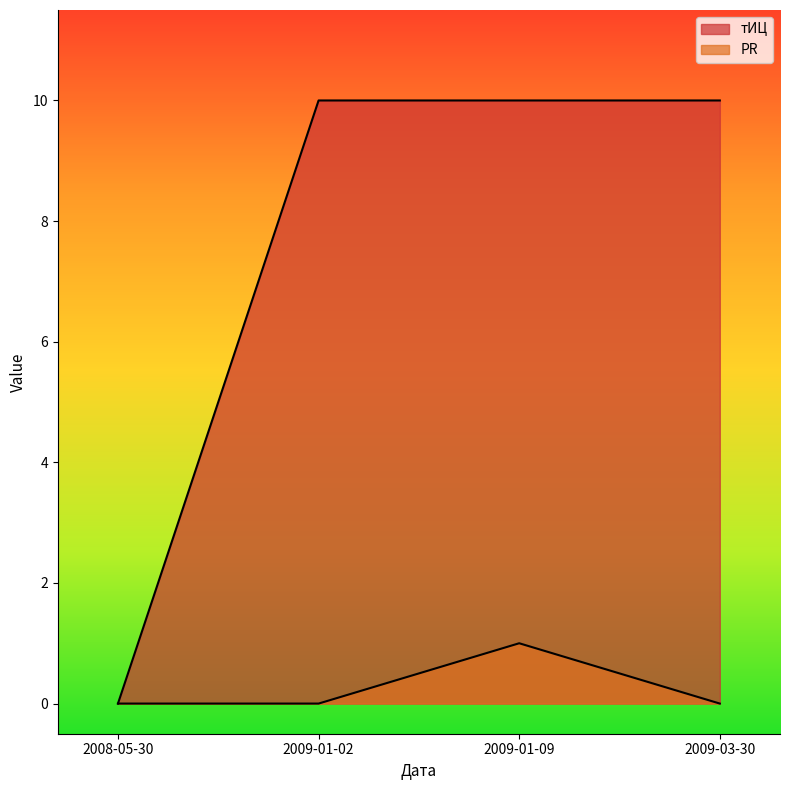

The тИЦ series shows 10 at 2009-03-30. True or false?

True